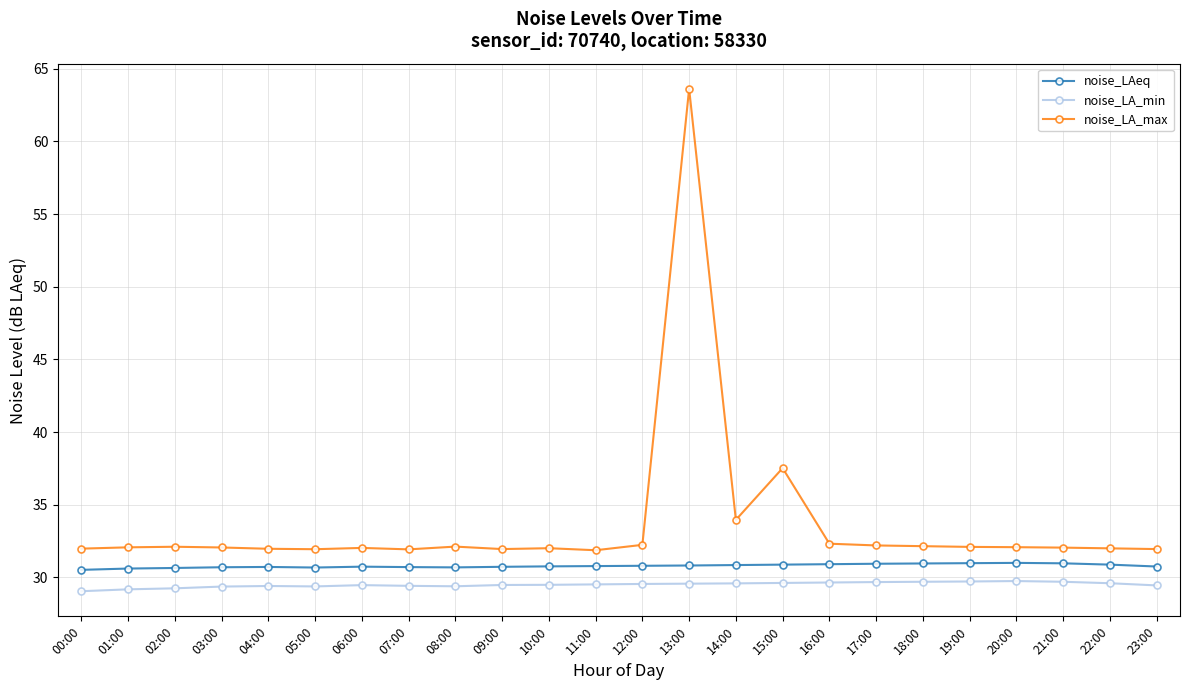

True or false: noise_LA_max has more than 2 points higher than both neighbors.

True